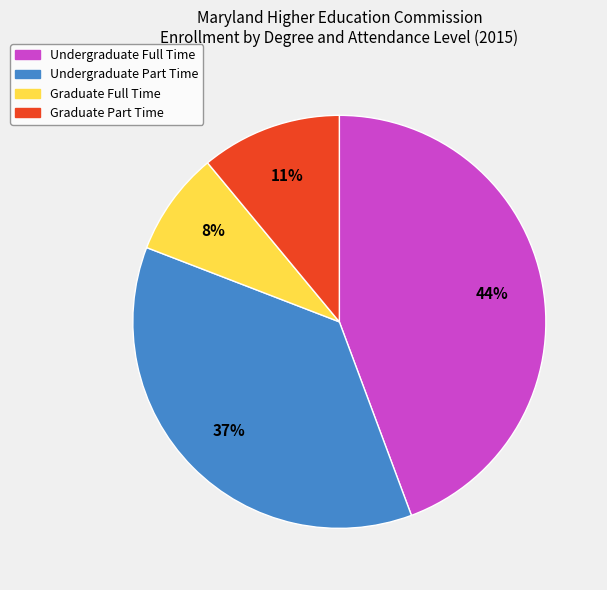

Which has a higher value, Undergraduate Full Time or Undergraduate Part Time?

Undergraduate Full Time